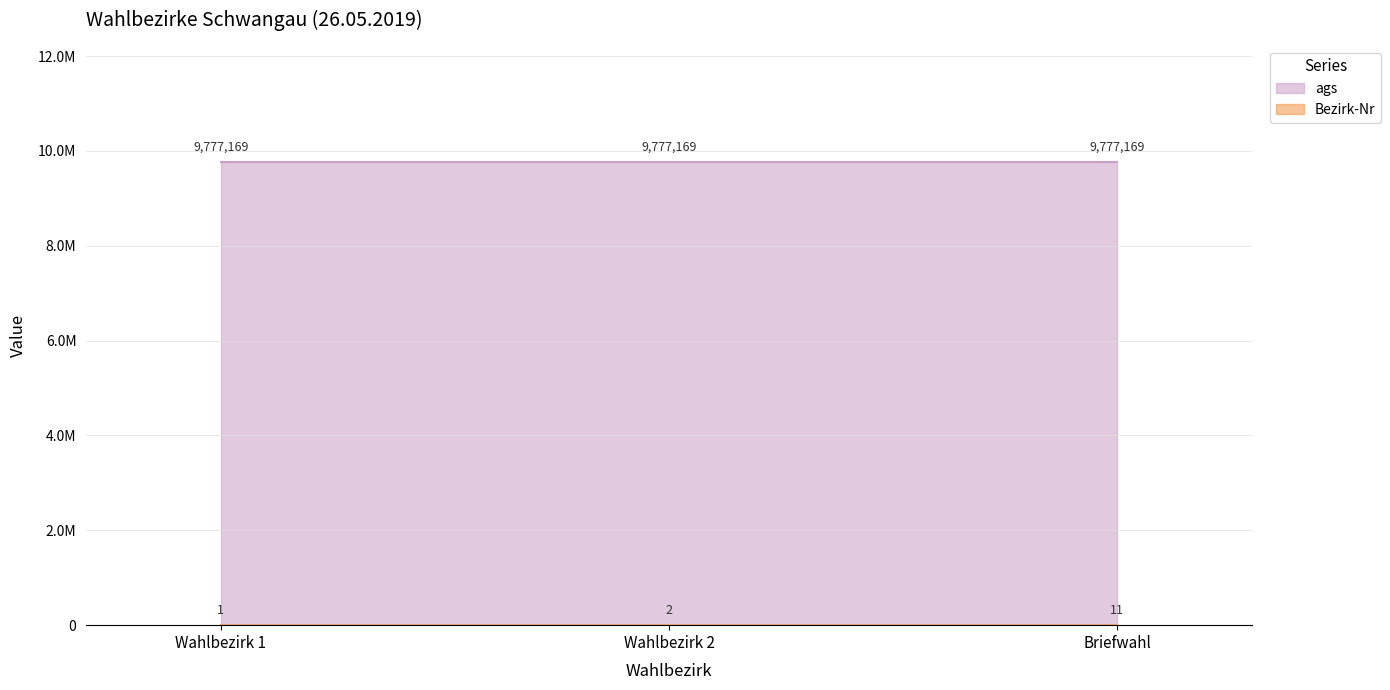

At which label does the data first exceed 2?

Briefwahl